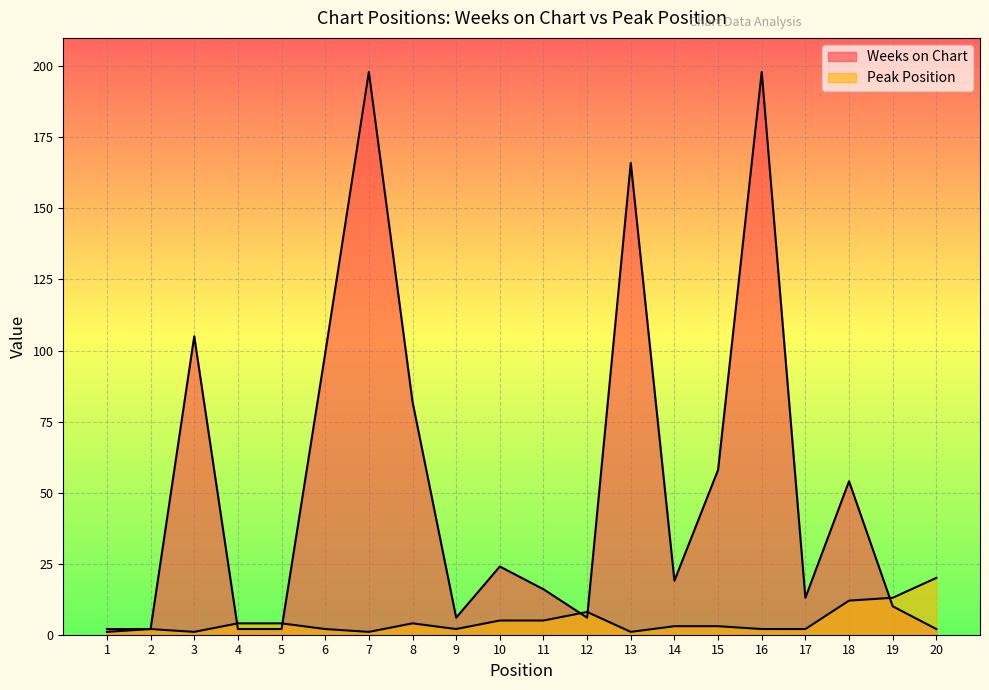

After their last crossing, which series has the higher values: Weeks on Chart or Peak Position?

Peak Position